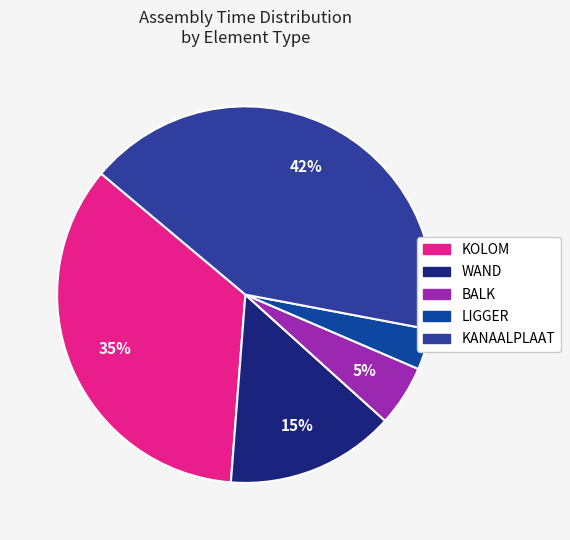

To the nearest percent, what percentage of the pie is WAND?

15%